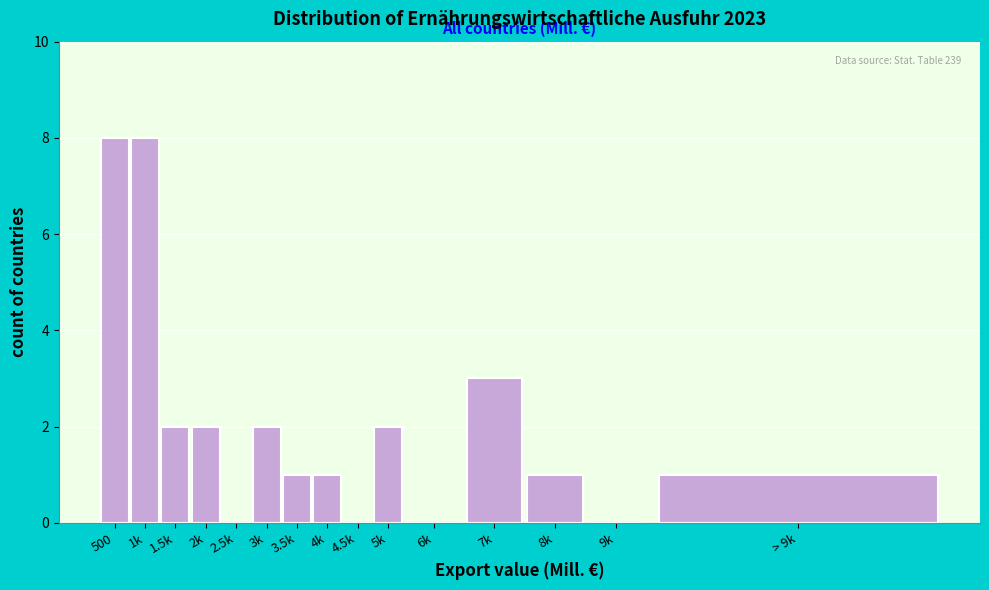

Reading left to right, transcribe all the data shown in this chart.

500=8	1k=8	1.5k=2	2k=2	2.5k=0	3k=2	3.5k=1	4k=1	4.5k=0	5k=2	6k=0	7k=3	8k=1	9k=0	> 9k=1